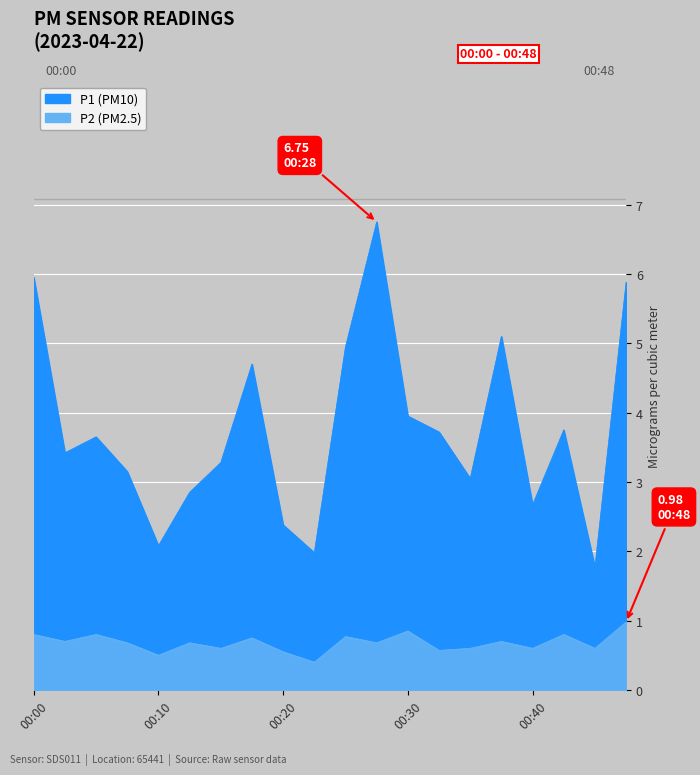

At which category does P1 reach its first local valley?

00:03